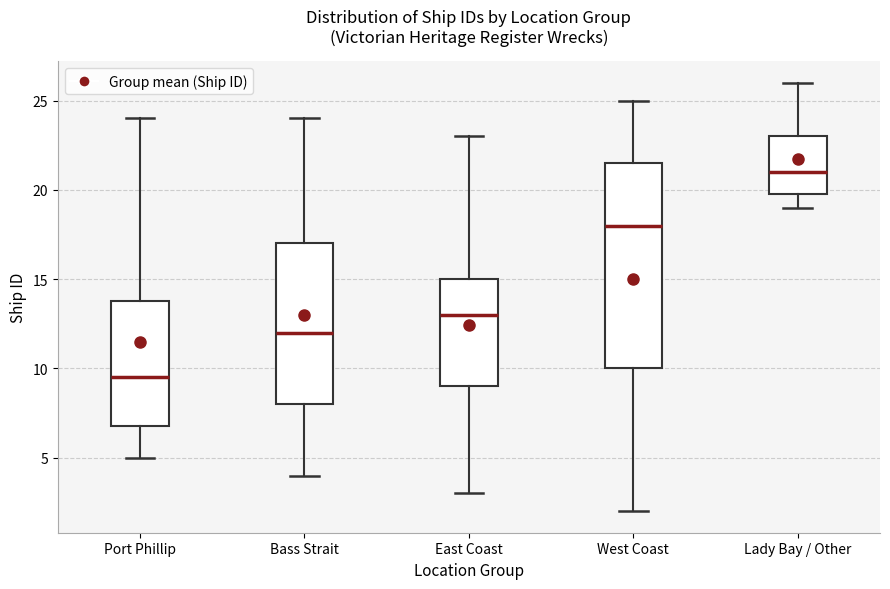

Reading left to right, read every box against the y-axis: the position of its median line, the range the box covers, and the ends of its whiskers. The values are not printed on the chart, so give them approximately, as read against the axis.

Port Phillip: median 9.5, box 7.0 to 14.0, whiskers 5.0 to 24.0
Bass Strait: median 12.0, box 8.0 to 17.0, whiskers 4.0 to 24.0
East Coast: median 13.0, box 9.0 to 15.0, whiskers 3.0 to 23.0
West Coast: median 18.0, box 10.0 to 21.5, whiskers 2.0 to 25.0
Lady Bay / Other: median 21.0, box 20.0 to 23.0, whiskers 19.0 to 26.0